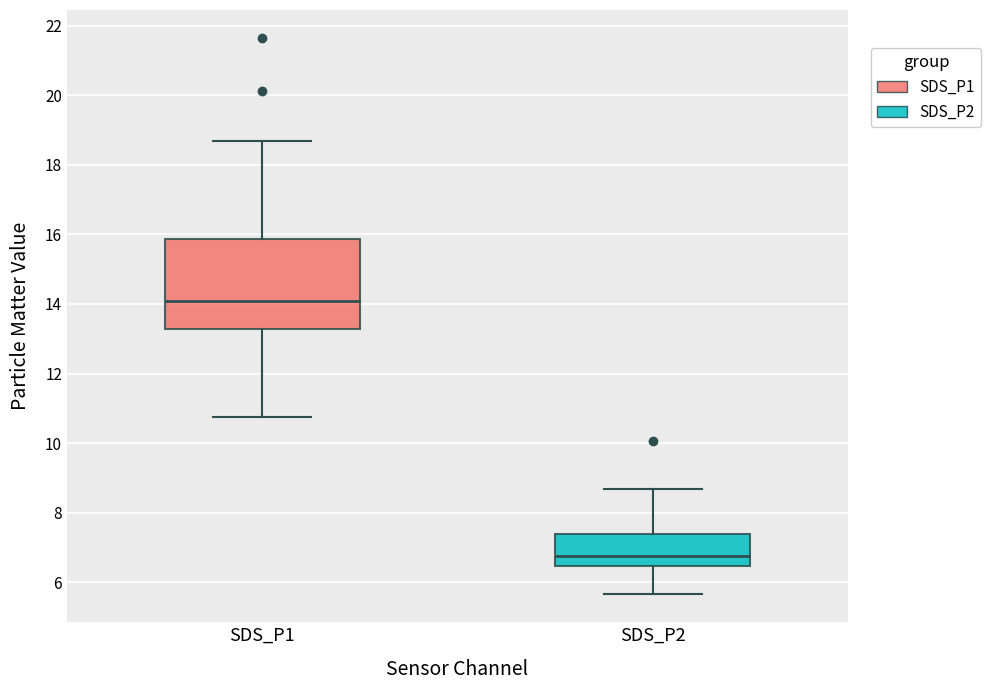

Reading left to right, read every box against the y-axis: the position of its median line, the range the box covers, and the ends of its whiskers. The values are not printed on the chart, so give them approximately, as read against the axis.

SDS_P1: median 14.0, box 13.2 to 15.8, whiskers 10.8 to 18.6
SDS_P2: median 6.8, box 6.4 to 7.4, whiskers 5.6 to 8.6